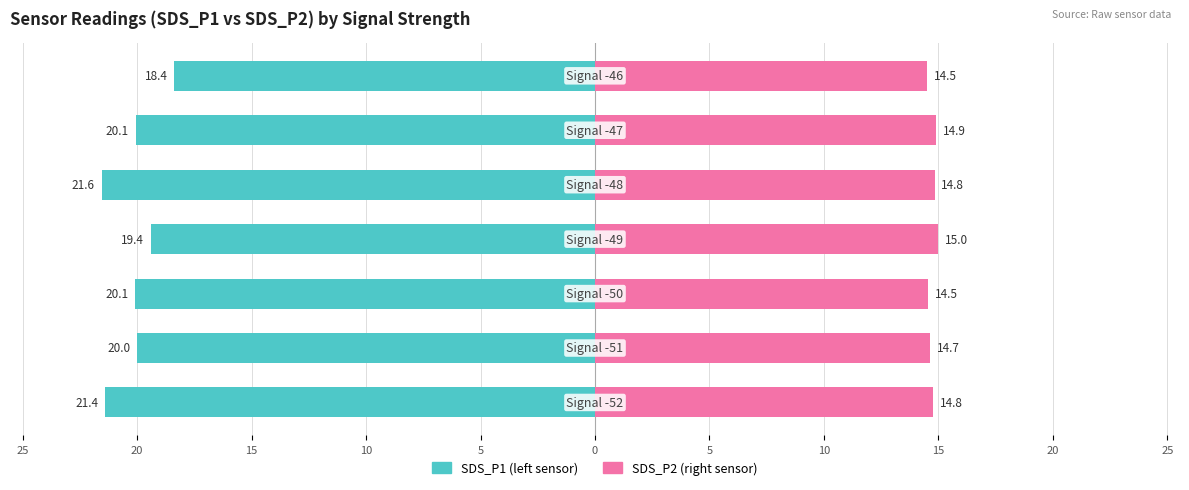

What are all the series names shown in the legend?

SDS_P1, SDS_P2